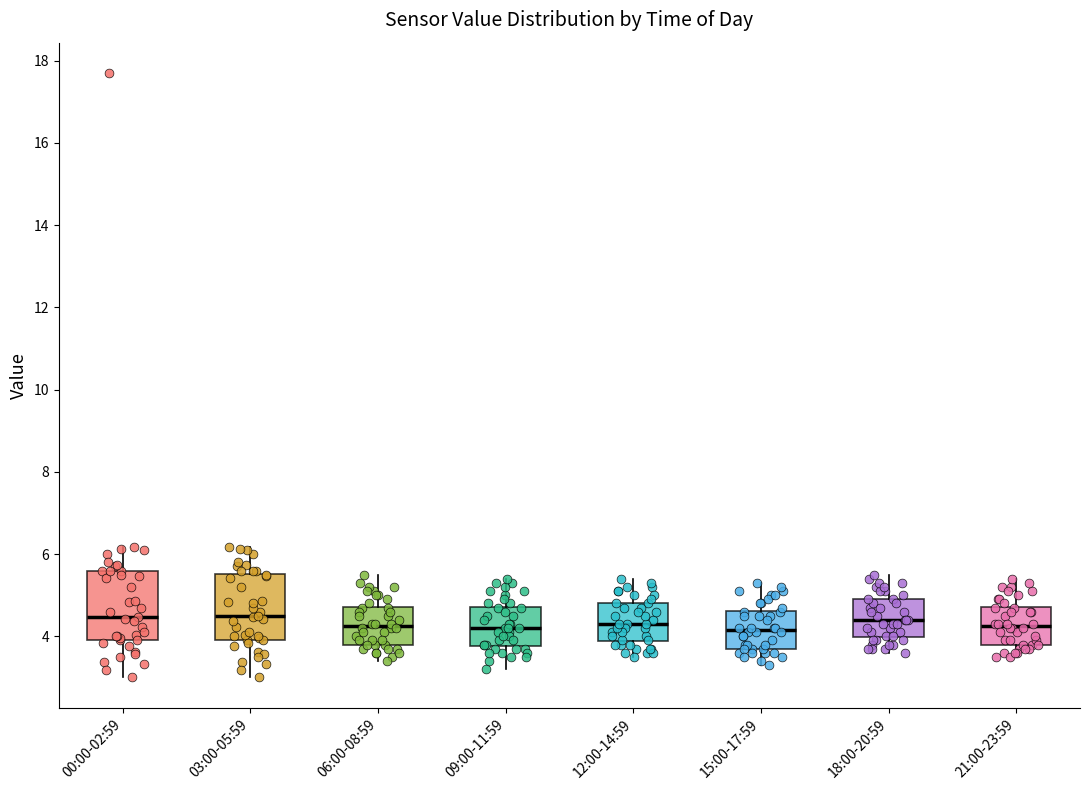

Reading left to right, transcribe this box plot: for each box, give where its median line is, the range the box spans, and where its two whiskers end, as read against the y-axis. The values are not printed on the chart, so give them approximately, as read against the axis.

00:00-02:59: median 4.4, box 4.0 to 5.6, whiskers 3.0 to 6.2
03:00-05:59: median 4.4, box 4.0 to 5.6, whiskers 3.0 to 6.2
06:00-08:59: median 4.2, box 3.8 to 4.8, whiskers 3.4 to 5.6
09:00-11:59: median 4.2, box 3.8 to 4.8, whiskers 3.2 to 5.4
12:00-14:59: median 4.4, box 3.8 to 4.8, whiskers 3.6 to 5.4
15:00-17:59: median 4.2, box 3.8 to 4.6, whiskers 3.4 to 5.4
18:00-20:59: median 4.4, box 4.0 to 5.0, whiskers 3.6 to 5.6
21:00-23:59: median 4.2, box 3.8 to 4.8, whiskers 3.6 to 5.4